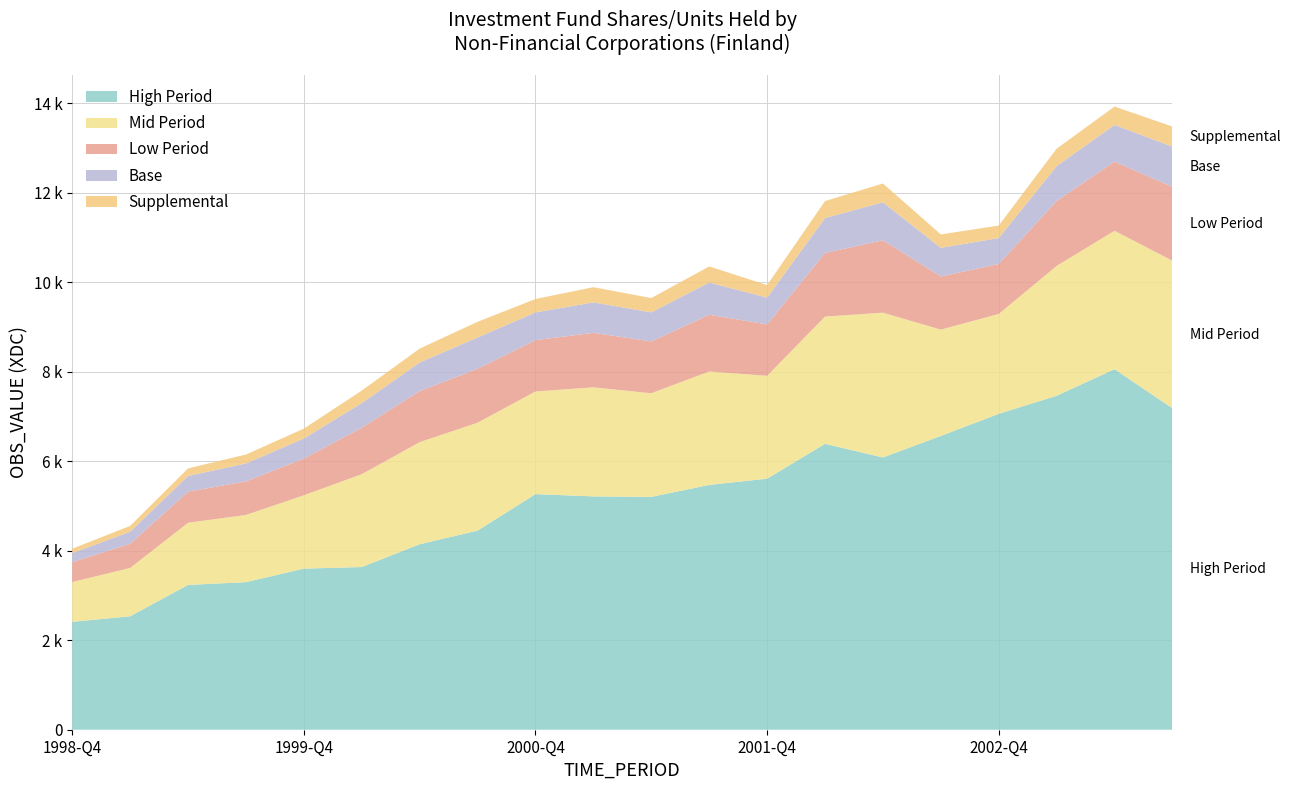

What are all the series names shown in the legend?

High Period, Mid Period, Low Period, Base, Supplemental